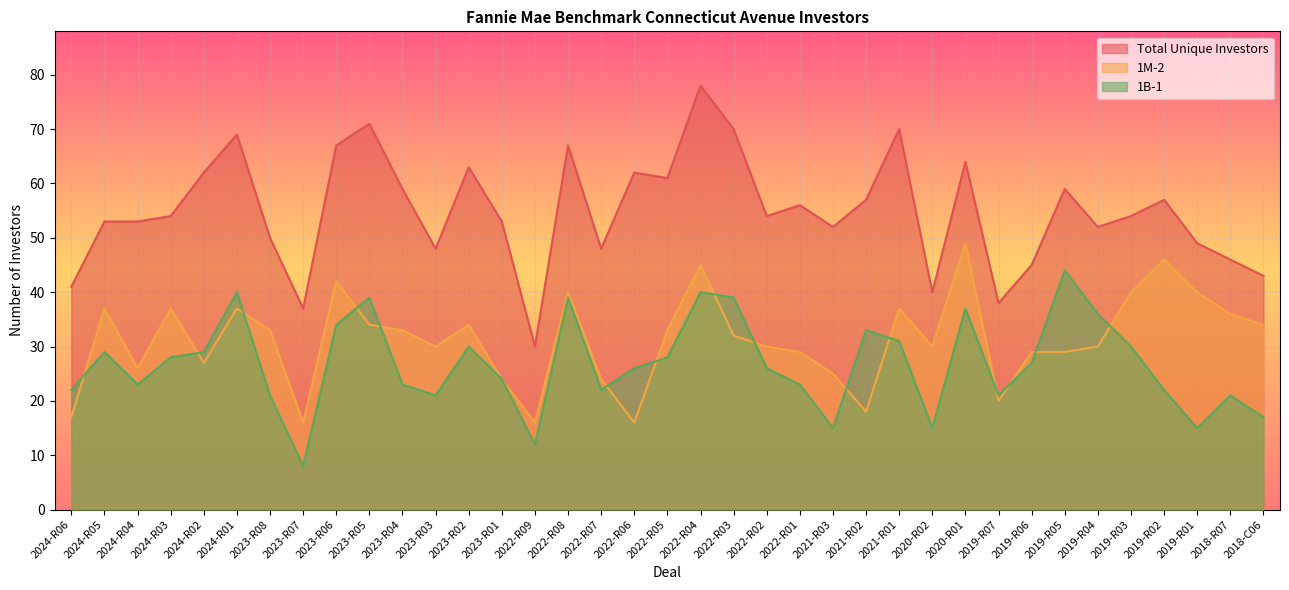

Rank the series by their average value, from lowest to highest.

1B-1, 1M-2, Total Unique Investors